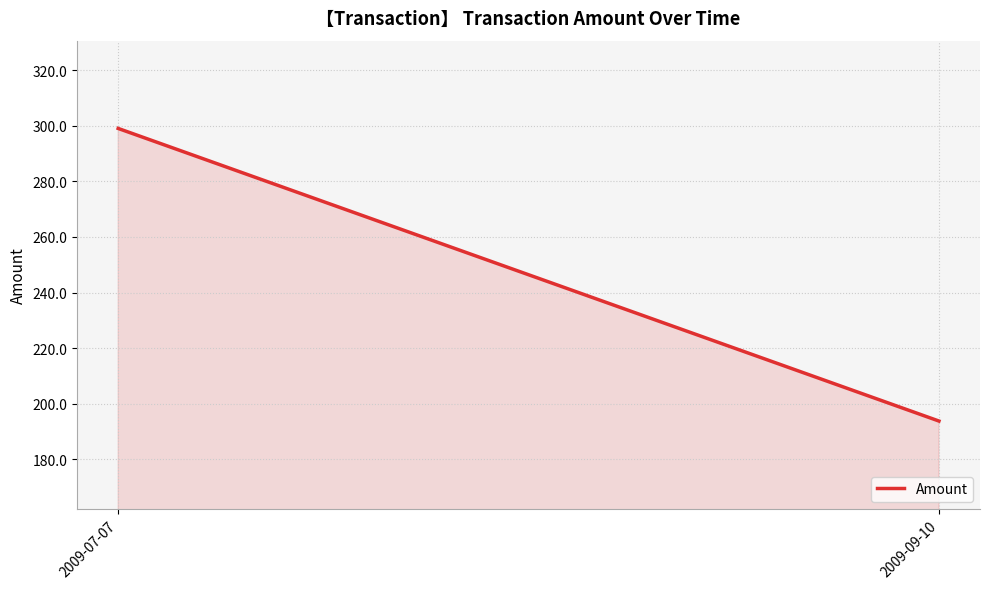

Reading left to right, transcribe all the data shown in this chart.

2009-07-07=299.0	2009-09-10=193.8